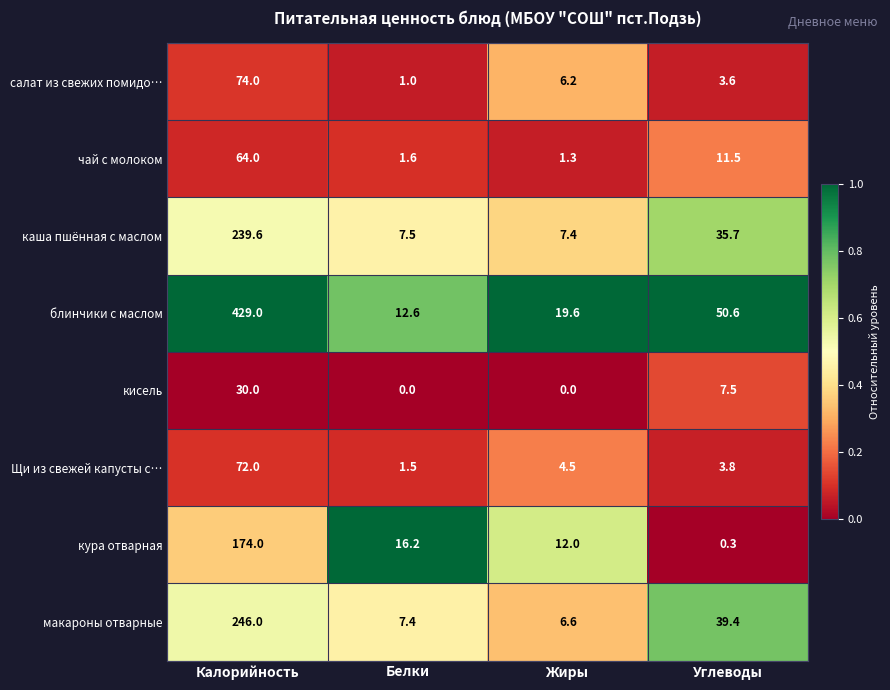

What is the total value across all series at Жиры?

57.6